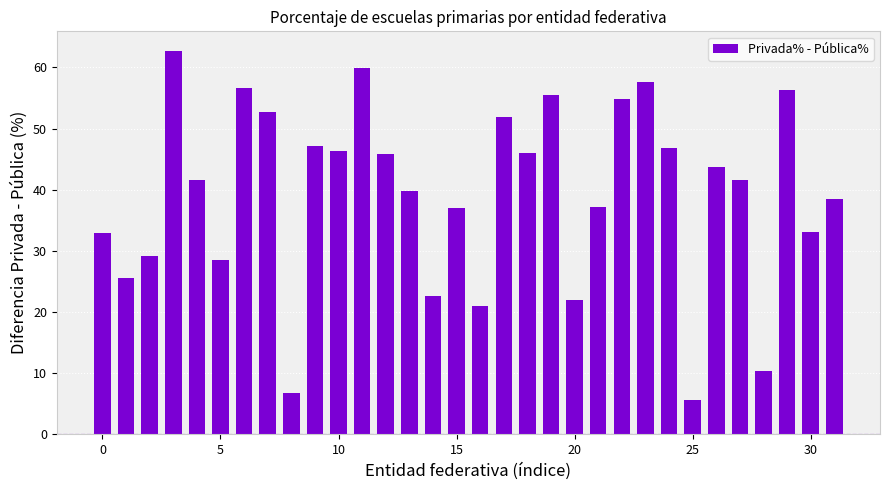

What is the difference between the maximum and minimum values?

57.2